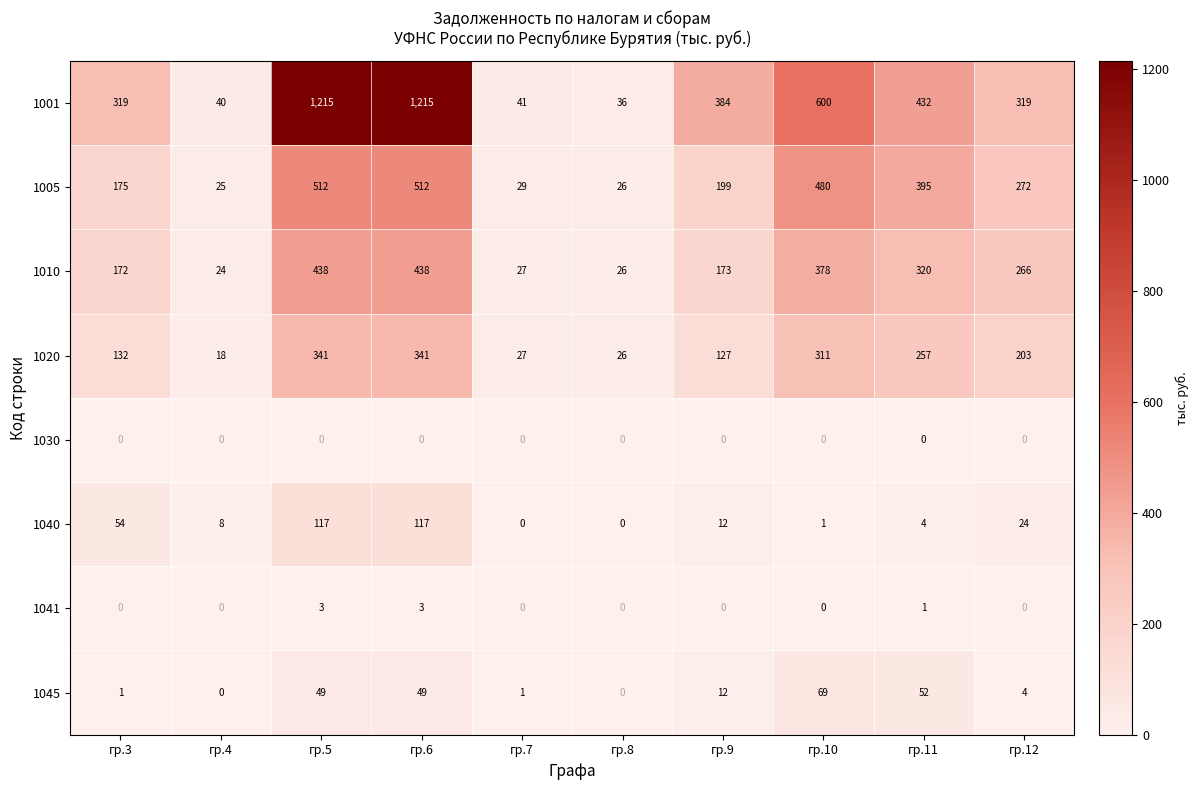

What is the lowest value of the 1020 series?

18